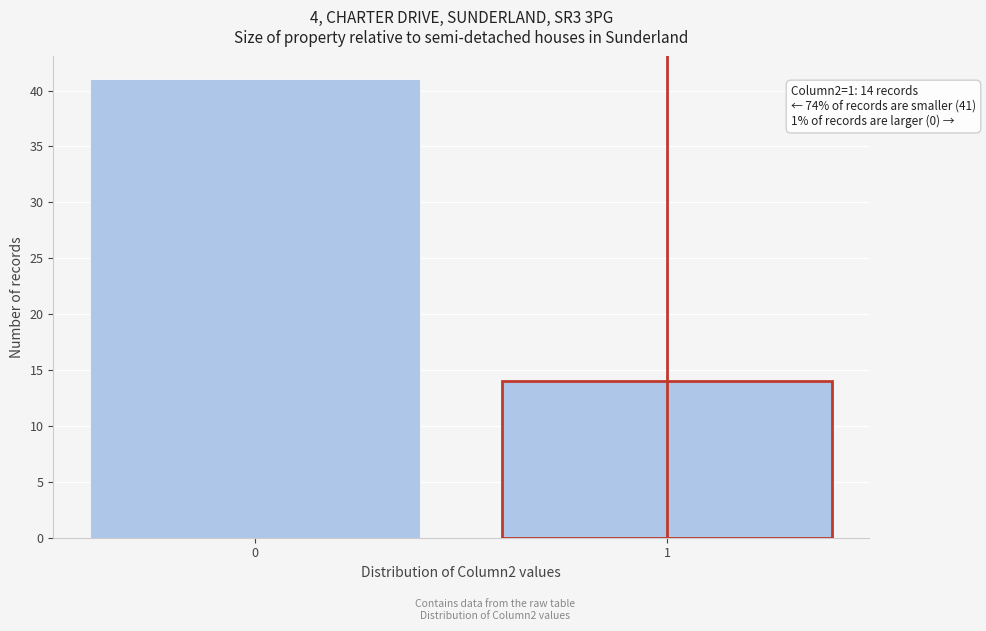

Reading left to right, list all the values displayed in this chart.

0=41	1=14